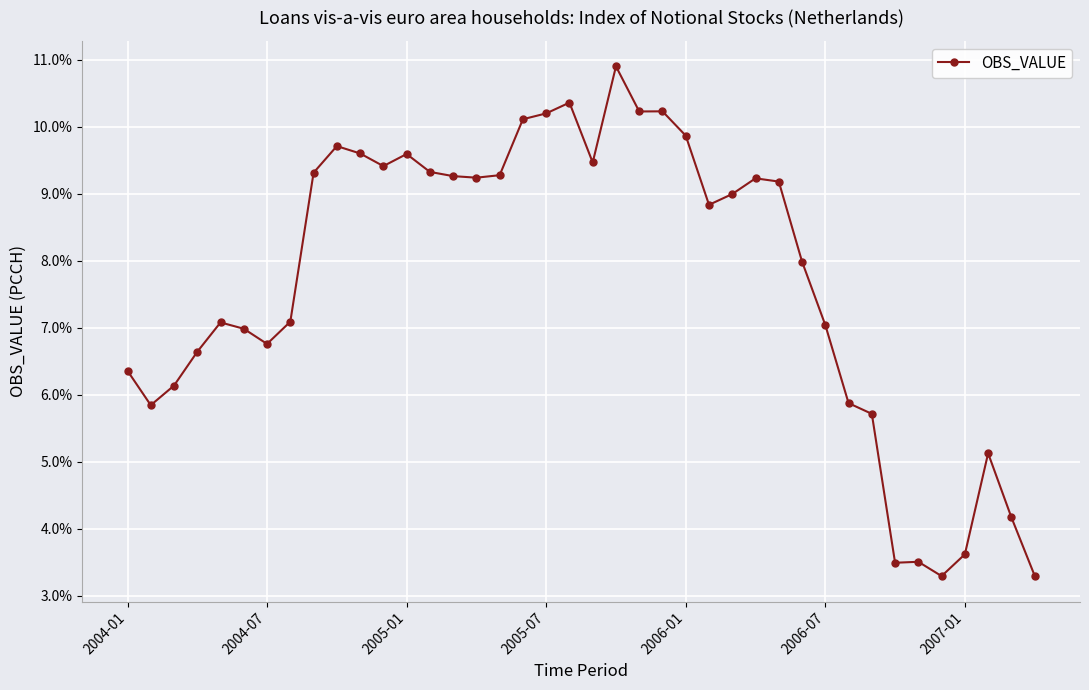

True or false: the data has more than 1 interior local peaks.

True